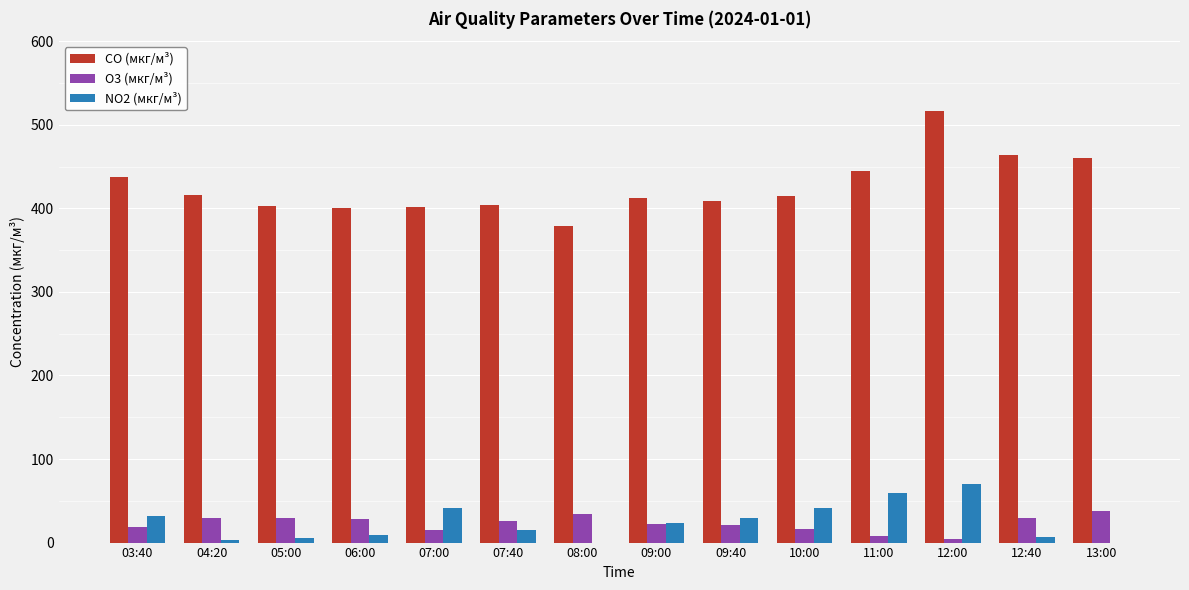

What is the maximum value for CO (мкг/м³)?

516.1